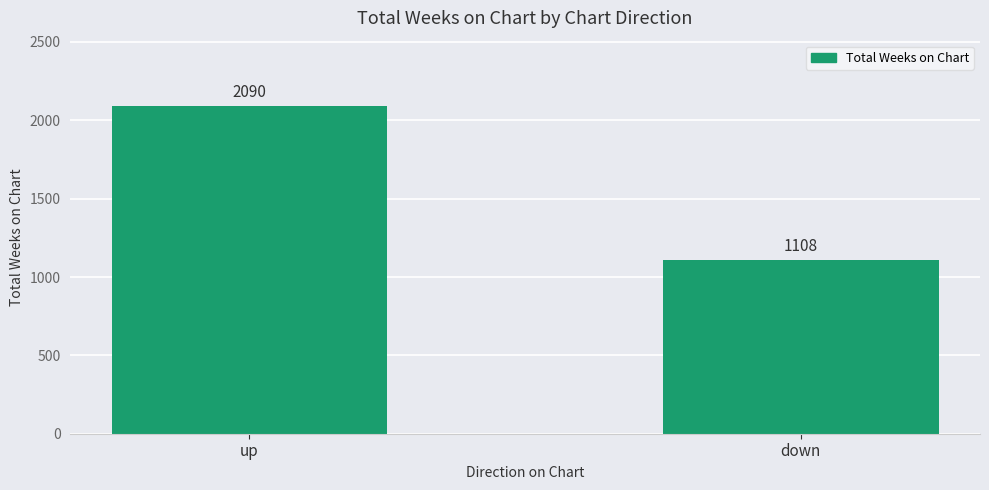

Reading right to left, transcribe all the data shown in this chart.

down=1108	up=2090